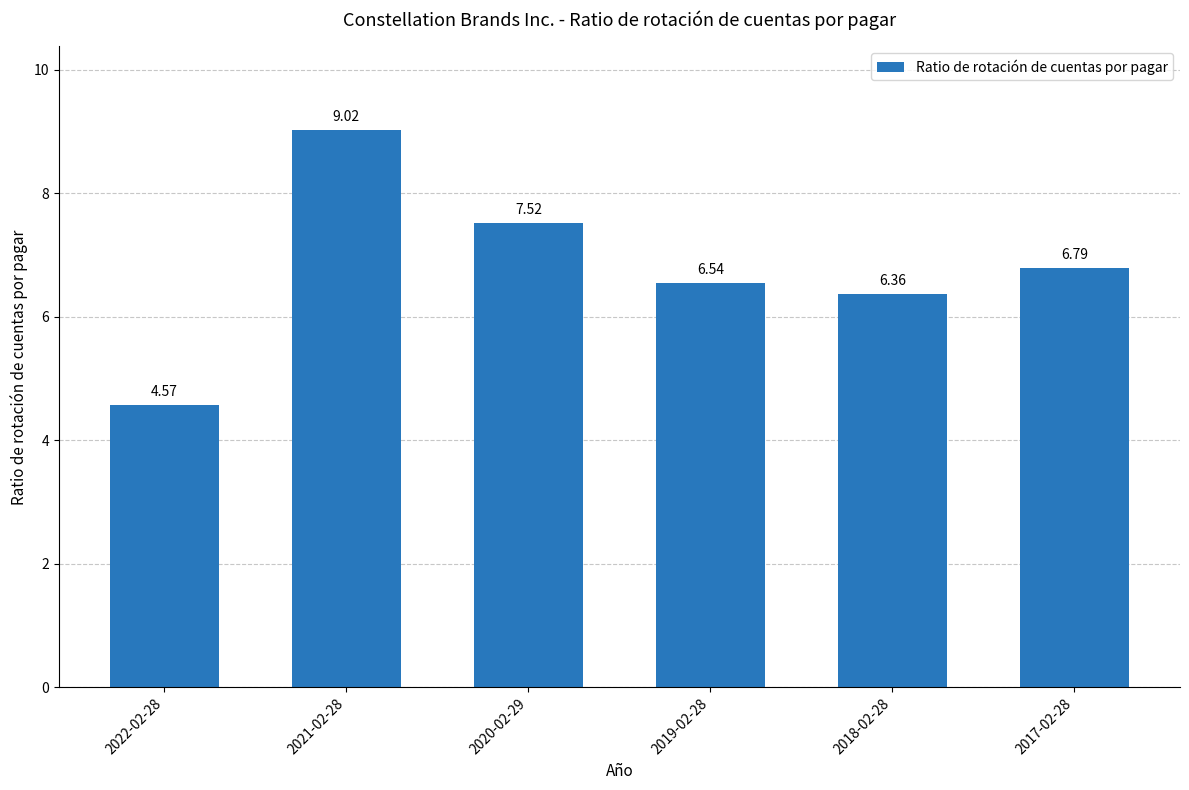

At which label is the value closest to 6?

2018-02-28